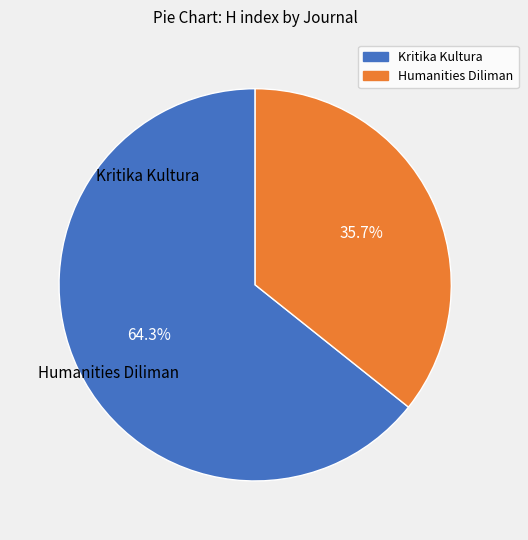

Is there a majority slice in this chart?

Yes